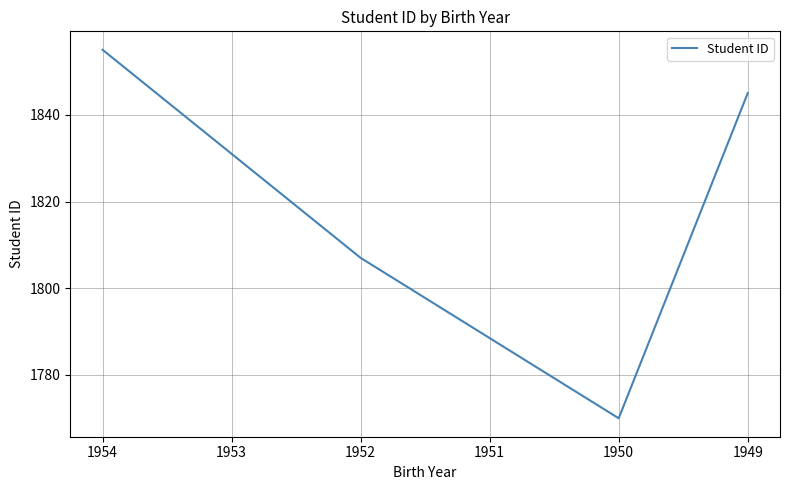

How many lines are shown in the chart?

1